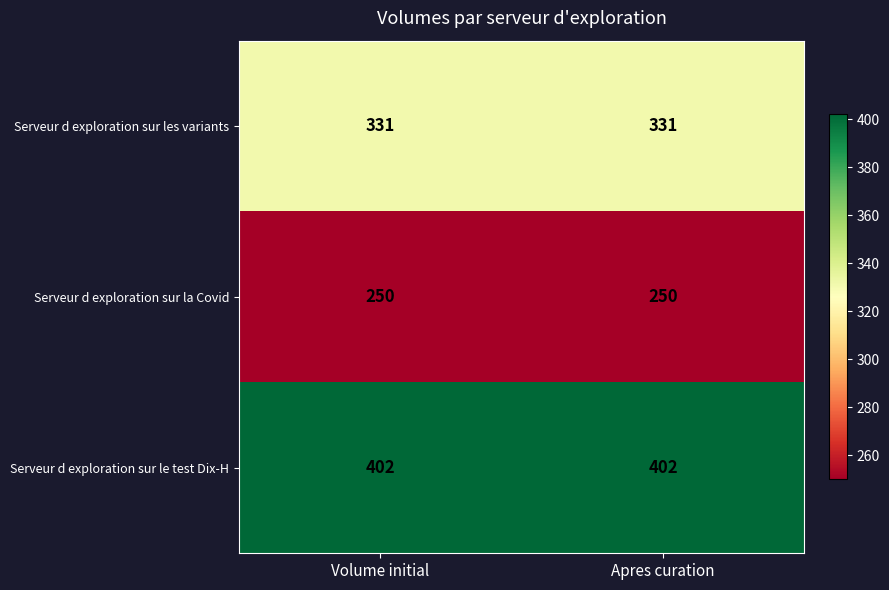

How many categories are shown in the chart?

2